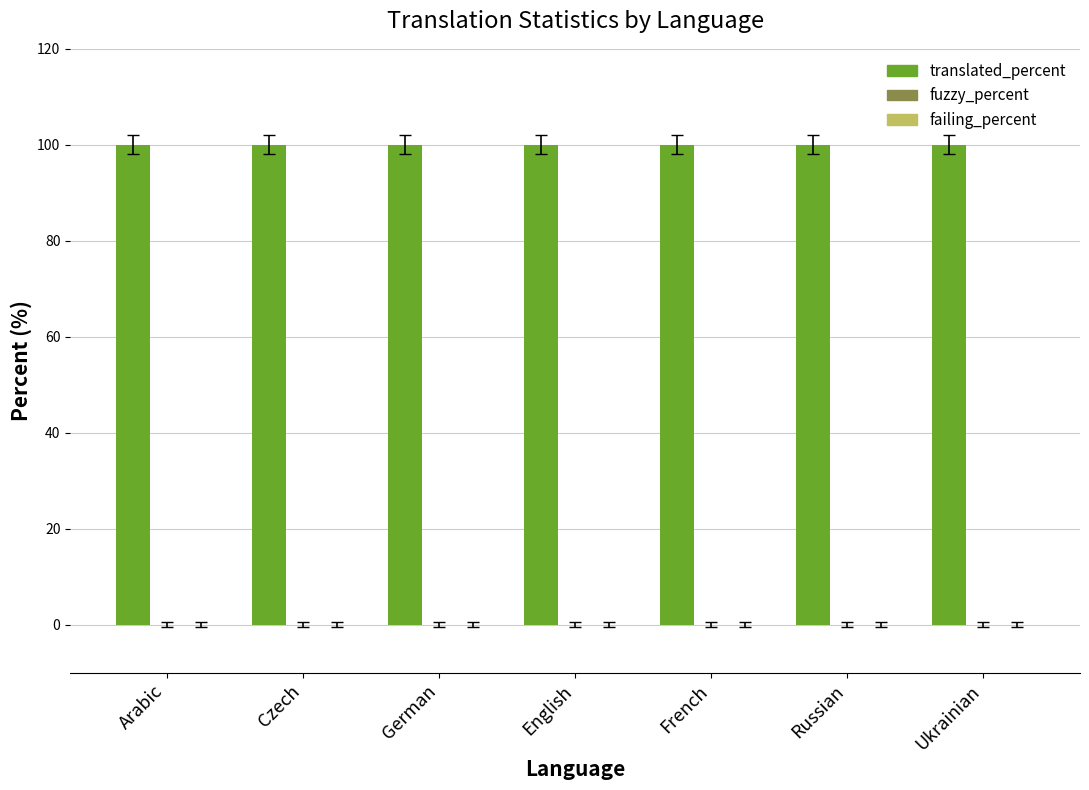

What is the label of the 2nd bar from the left?

Czech